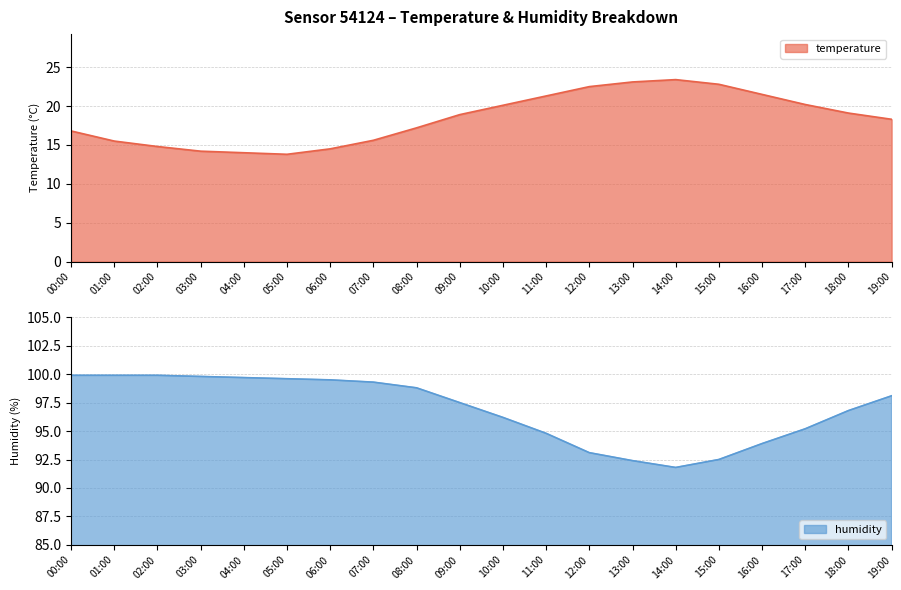

Rank the series at 09:00 from highest to lowest value.

humidity, temperature